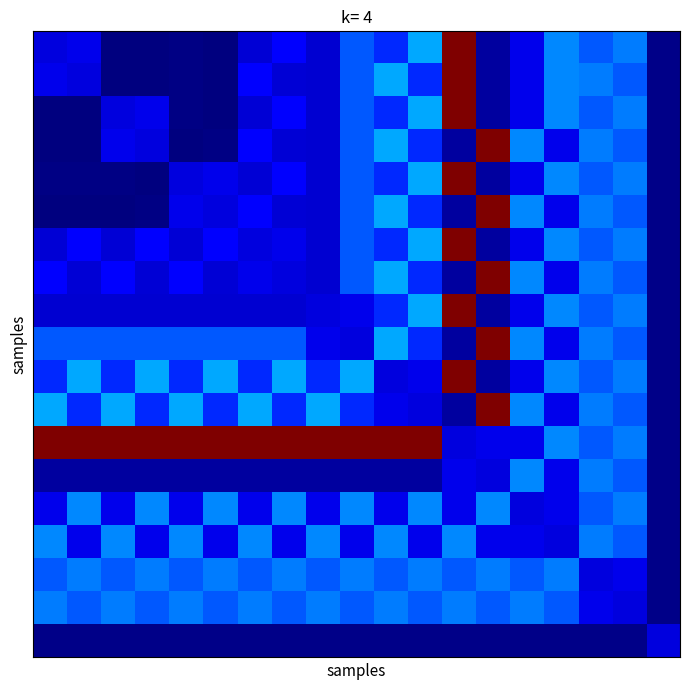

Count the number of data series in this chart.

19